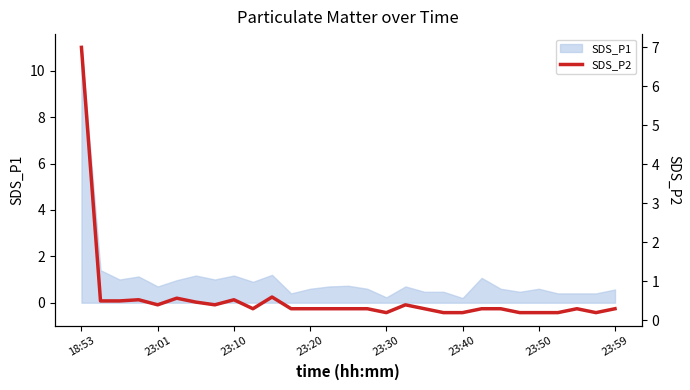

The value at 23:01 is 0.3. True or false?

False